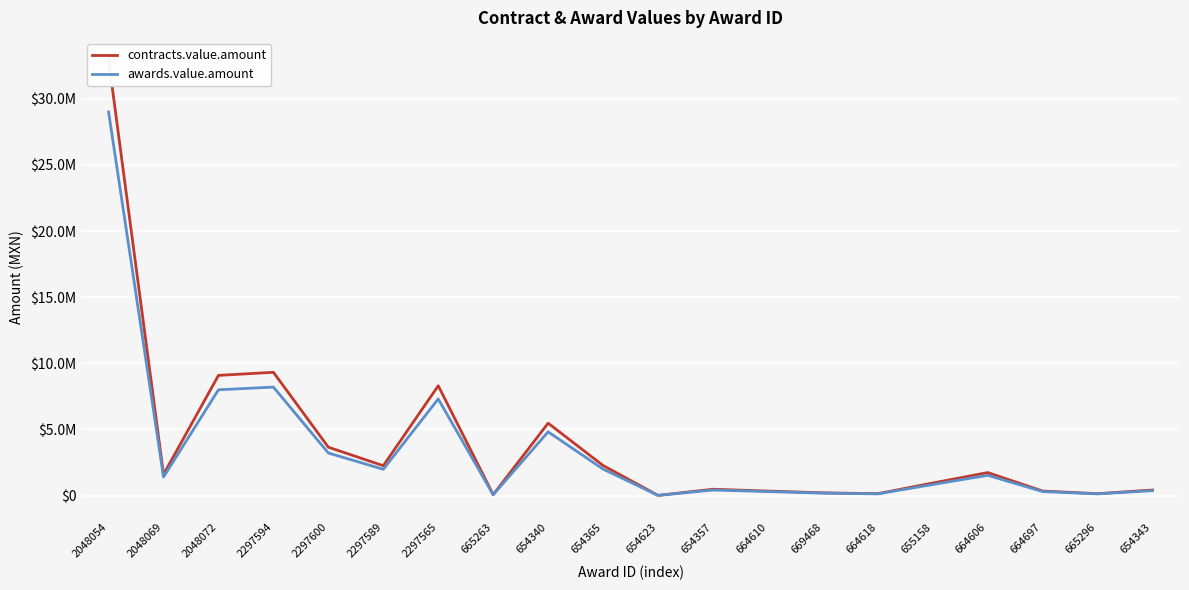

Is it true that awards.value.amount equals 297880.0 at 664610?

True